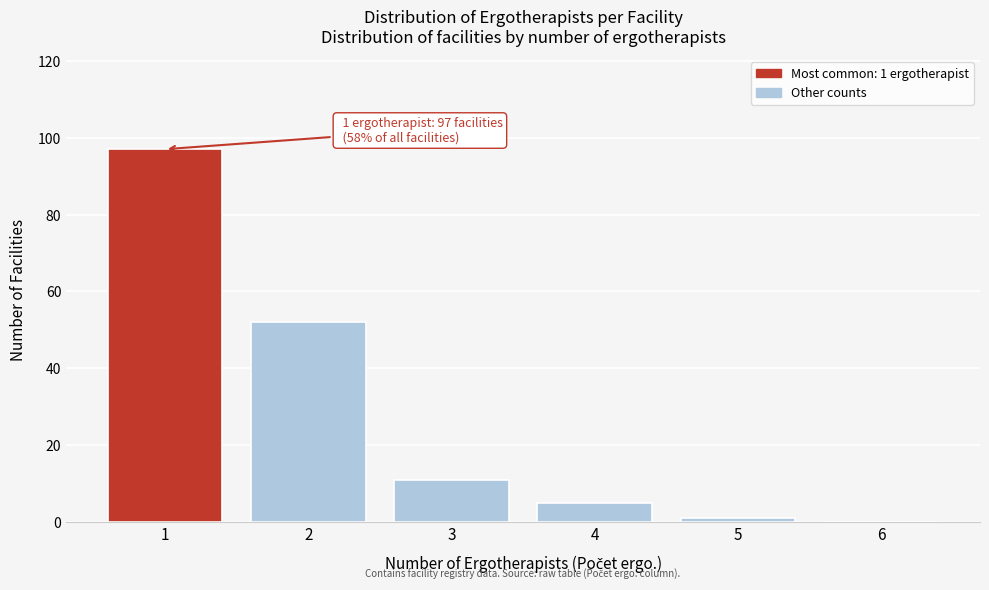

Which range on the x-axis has the tallest bar?

0.5 to 1.5